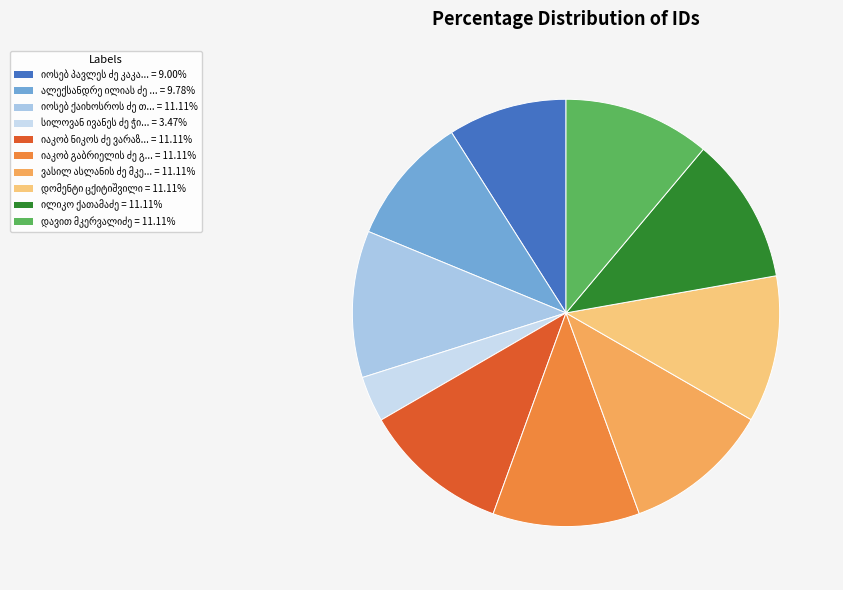

The იოსებ ქაიხოსროს ძე თაყაიშვილი slice represents 21% of the pie. True or false?

False